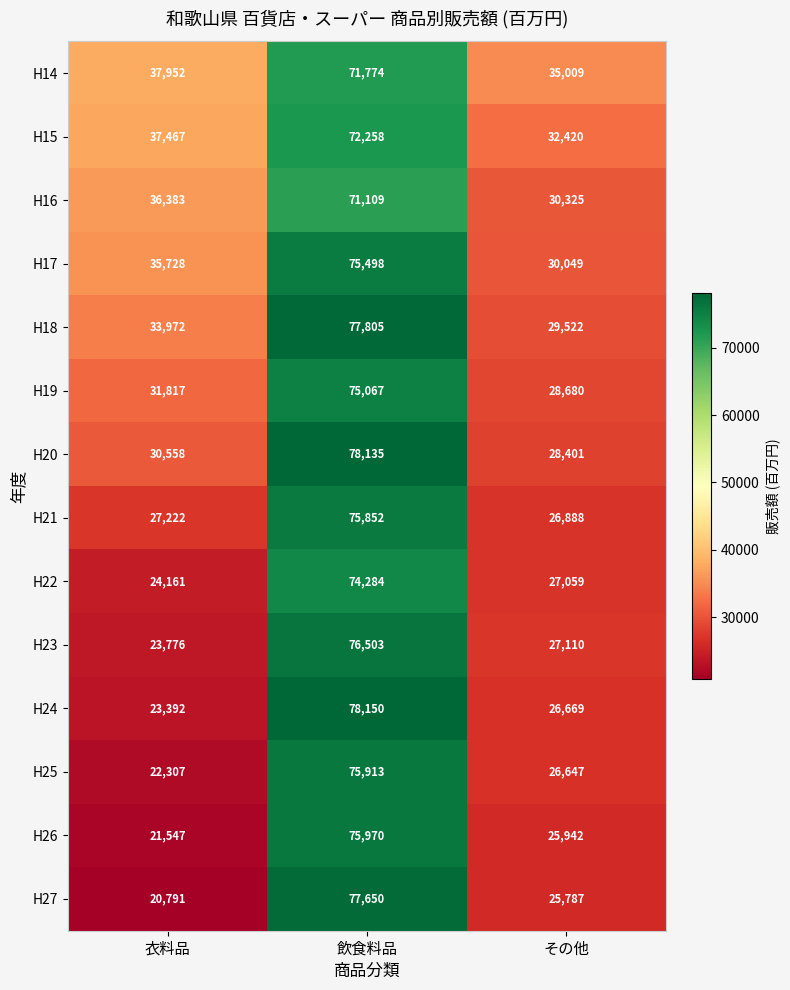

What is the average value of the H15 series?

47382